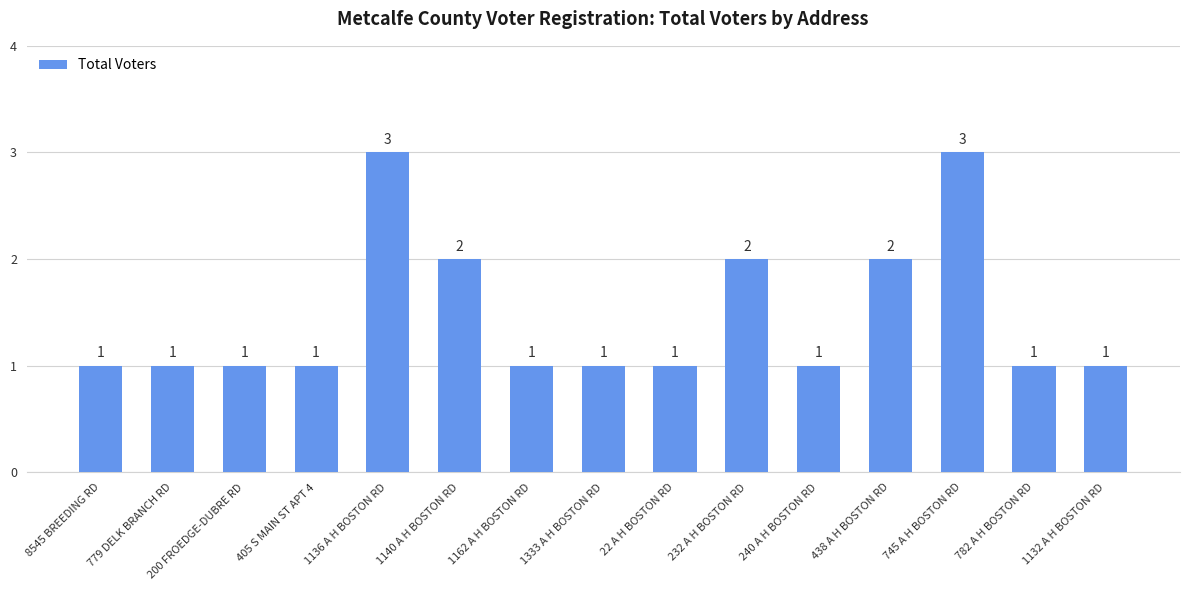

What is the greatest value displayed?

3